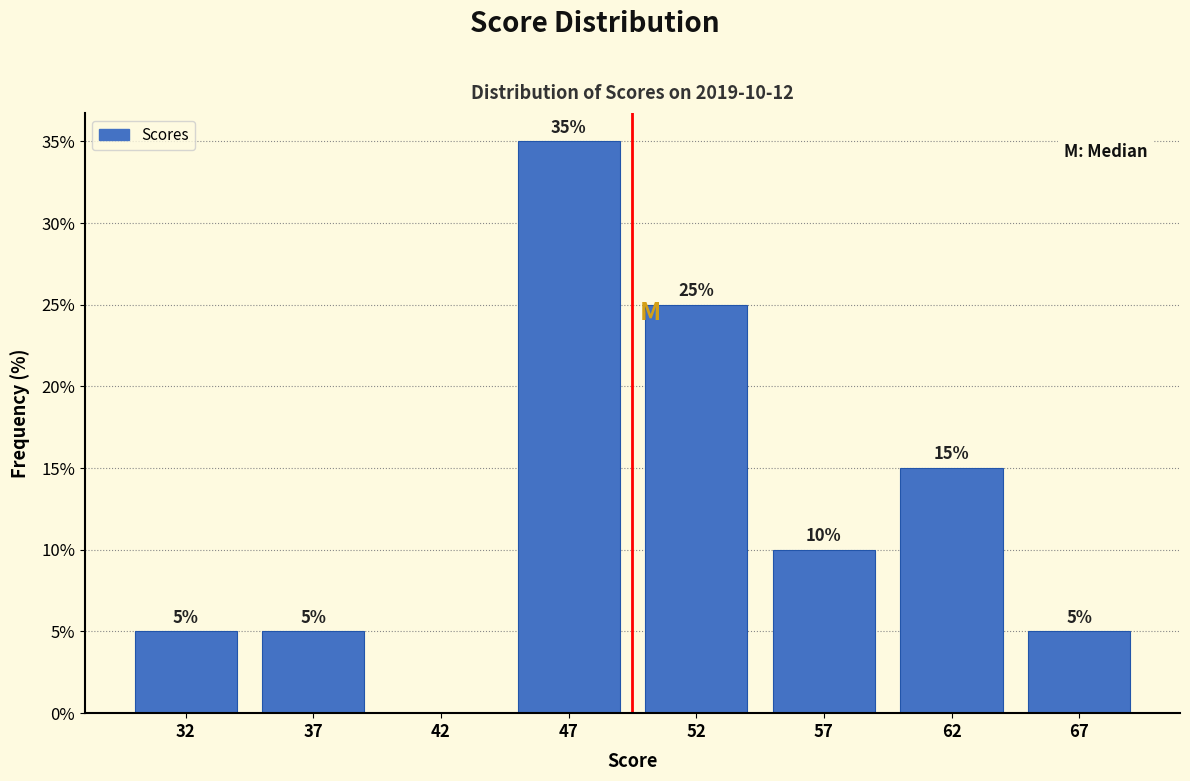

Reading left to right, what are all the values shown in this chart?

32=5	37=5	42=0	47=35	52=25	57=10	62=15	67=5